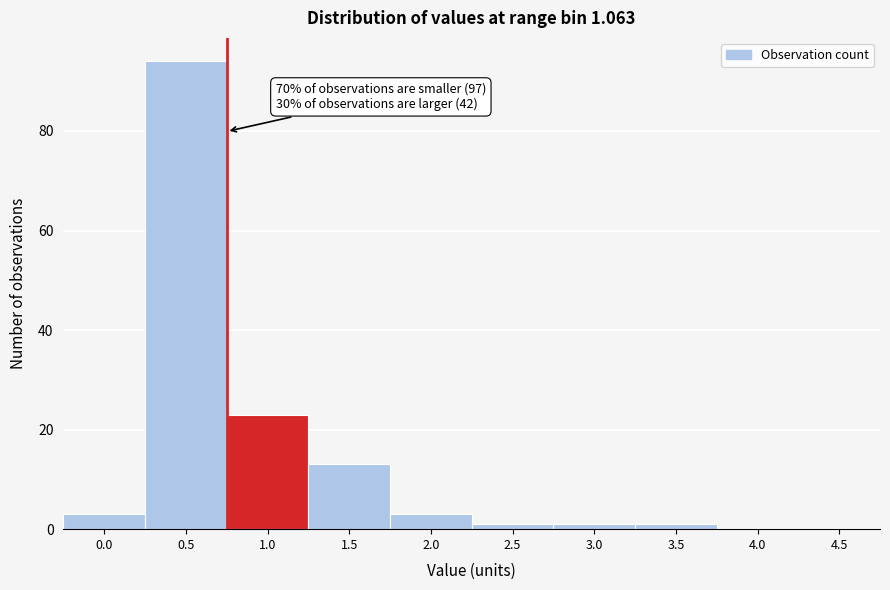

Reading left to right, extract all data points from this chart.

0.0=3	0.5=94	1.0=23	1.5=13	2.0=3	2.5=1	3.0=1	3.5=1	4.0=0	4.5=0